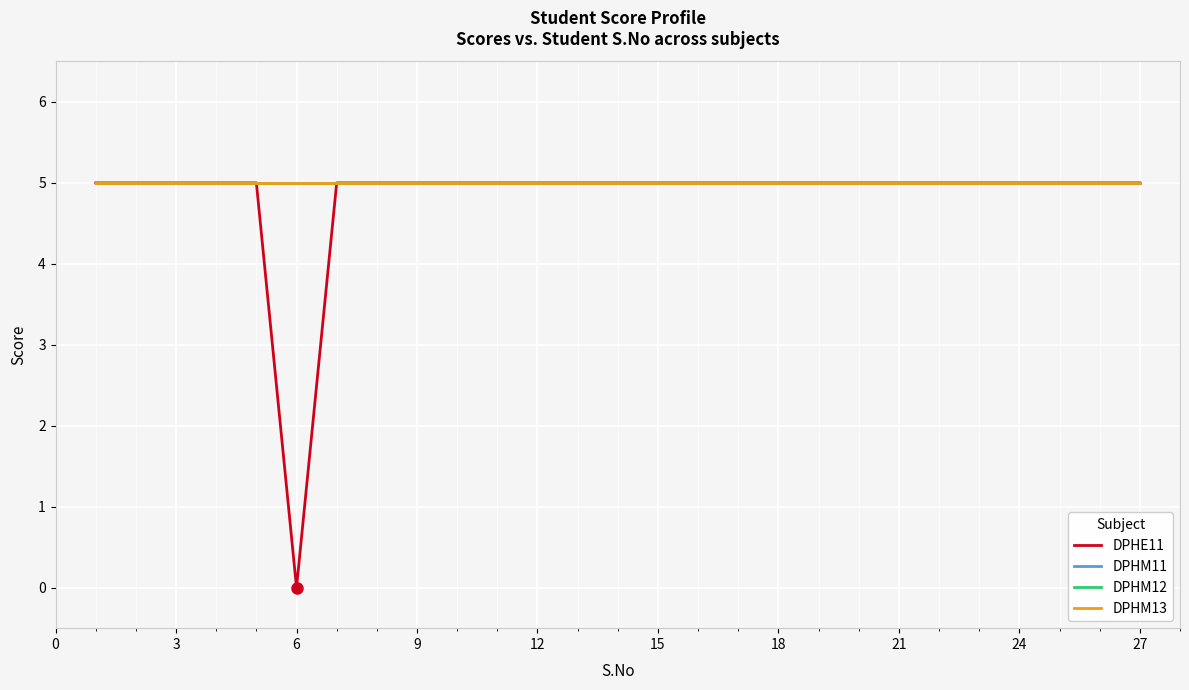

Which series has the largest total across all categories?

DPHM11